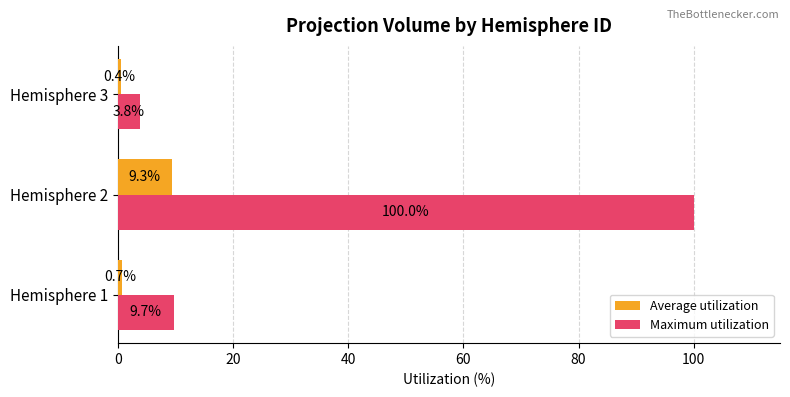

True or false: Maximum utilization has a value of 3.8 at Hemisphere 3.

True